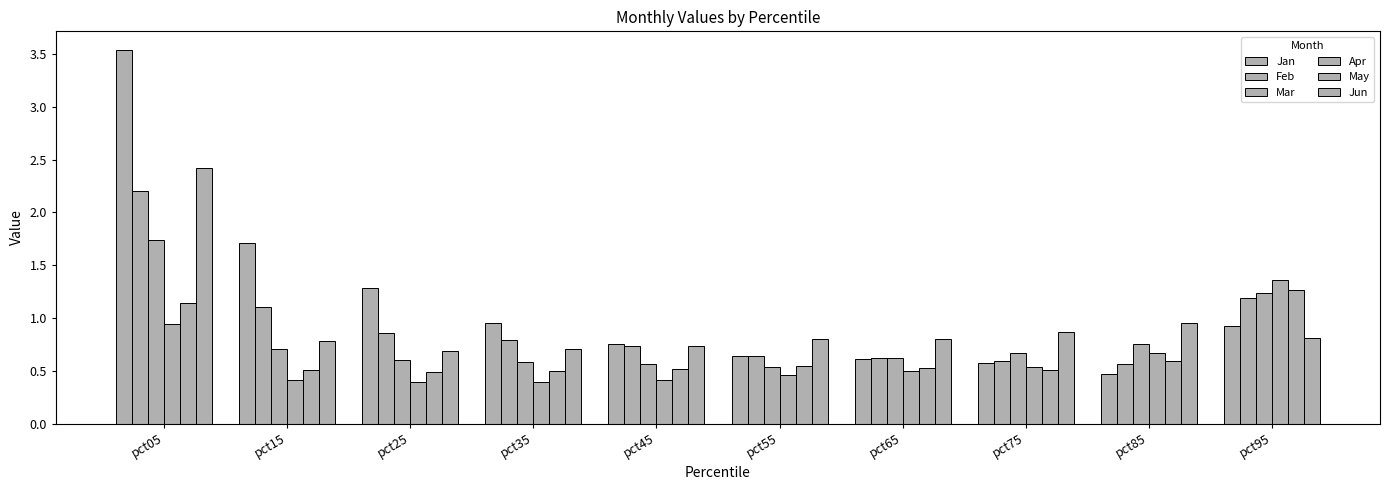

Which has a higher value, pct25 or pct15?

pct15